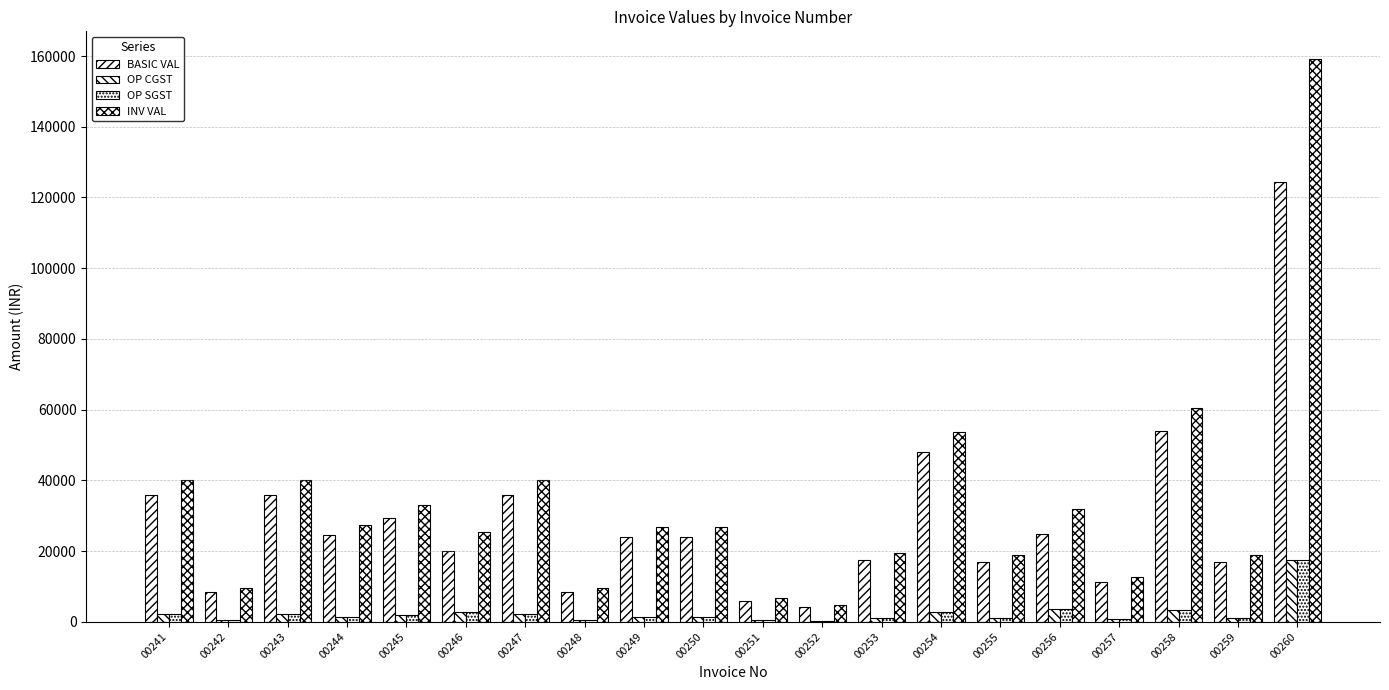

Reading left to right, list all the values displayed in this chart.

BASIC VAL: 00241=35916.0	00242=8475.0	00243=35916.0	00244=24422.9	00245=29451.1	00246=19880.8	00247=35916.0	00248=8475.0	00249=23944.0	00250=23944.0	00251=5986.0	00252=4190.2	00253=17359.4	00254=47888.0	00255=16950.0	00256=24851.0	00257=11300.0	00258=53874.0	00259=16950.0	00260=124255.0
OP CGST: 00241=2155.0	00242=508.5	00243=2155.0	00244=1465.4	00245=1767.1	00246=2783.3	00247=2155.0	00248=508.5	00249=1436.6	00250=1436.6	00251=359.2	00252=251.4	00253=1041.6	00254=2873.3	00255=1017.0	00256=3479.1	00257=678.0	00258=3232.4	00259=1017.0	00260=17395.7
OP SGST: 00241=2155.0	00242=508.5	00243=2155.0	00244=1465.4	00245=1767.1	00246=2783.3	00247=2155.0	00248=508.5	00249=1436.6	00250=1436.6	00251=359.2	00252=251.4	00253=1041.6	00254=2873.3	00255=1017.0	00256=3479.1	00257=678.0	00258=3232.4	00259=1017.0	00260=17395.7
INV VAL: 00241=40225.9	00242=9492.0	00243=40225.9	00244=27353.6	00245=32985.3	00246=25447.4	00247=40225.9	00248=9492.0	00249=26817.3	00250=26817.3	00251=6704.3	00252=4693.0	00253=19442.5	00254=53634.6	00255=18984.0	00256=31809.3	00257=12656.0	00258=60338.9	00259=18984.0	00260=159046.4